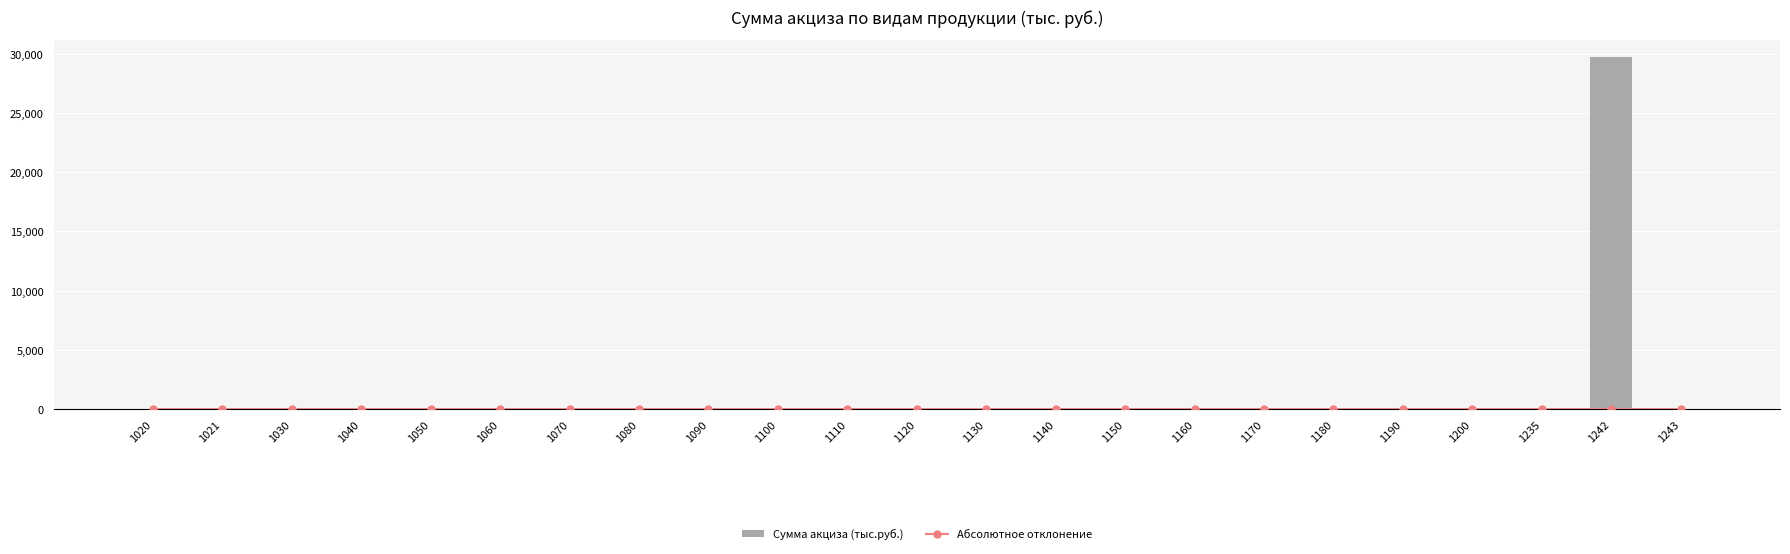

True or false: Абсолютное отклонение has a value of 4 at 1100.

False